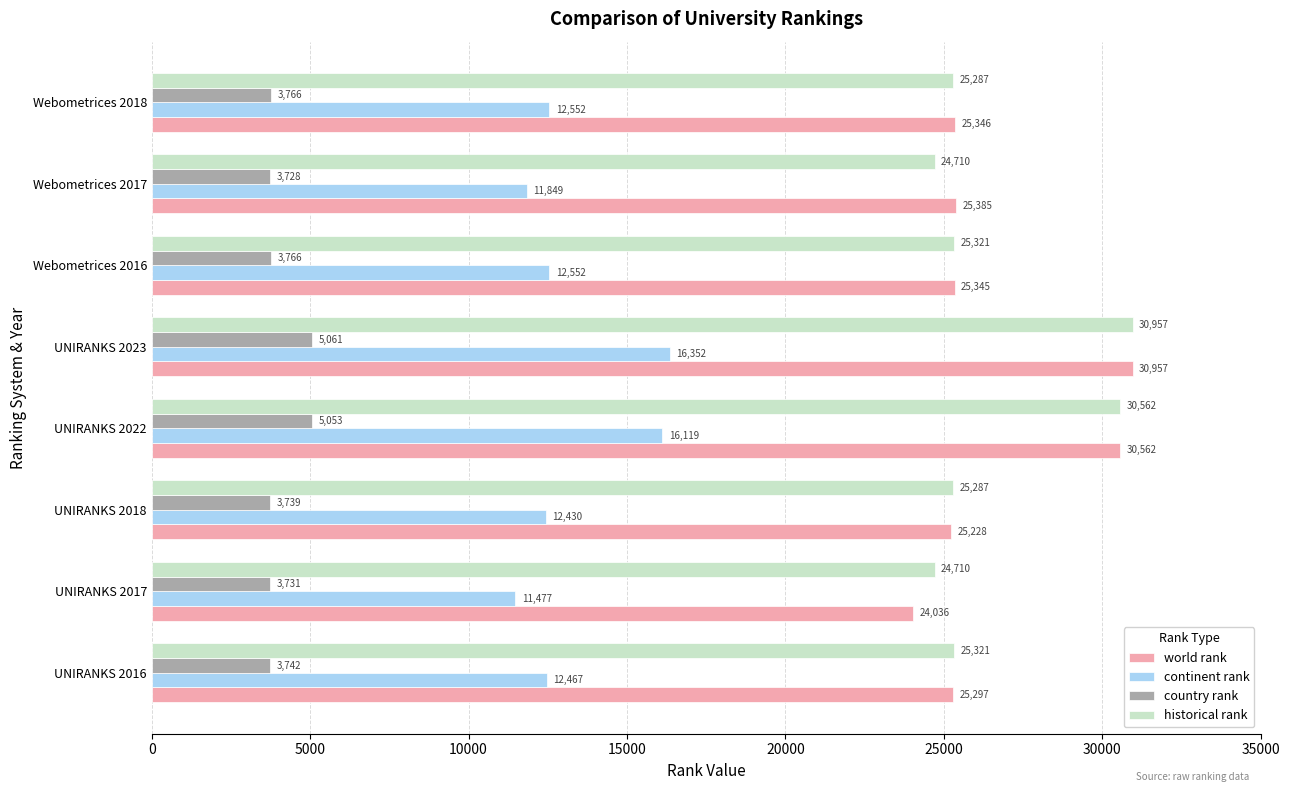

Which category has the highest value in the country rank series?

UNIRANKS 2023